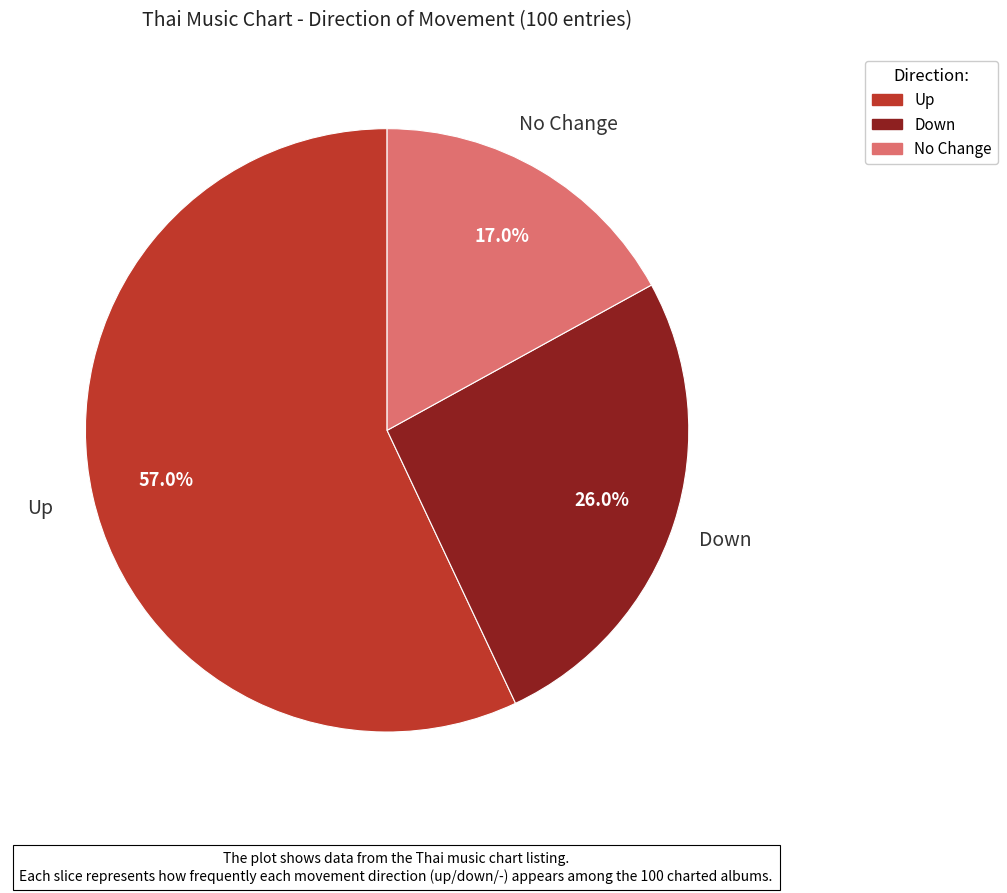

How many segments does this pie chart have?

3